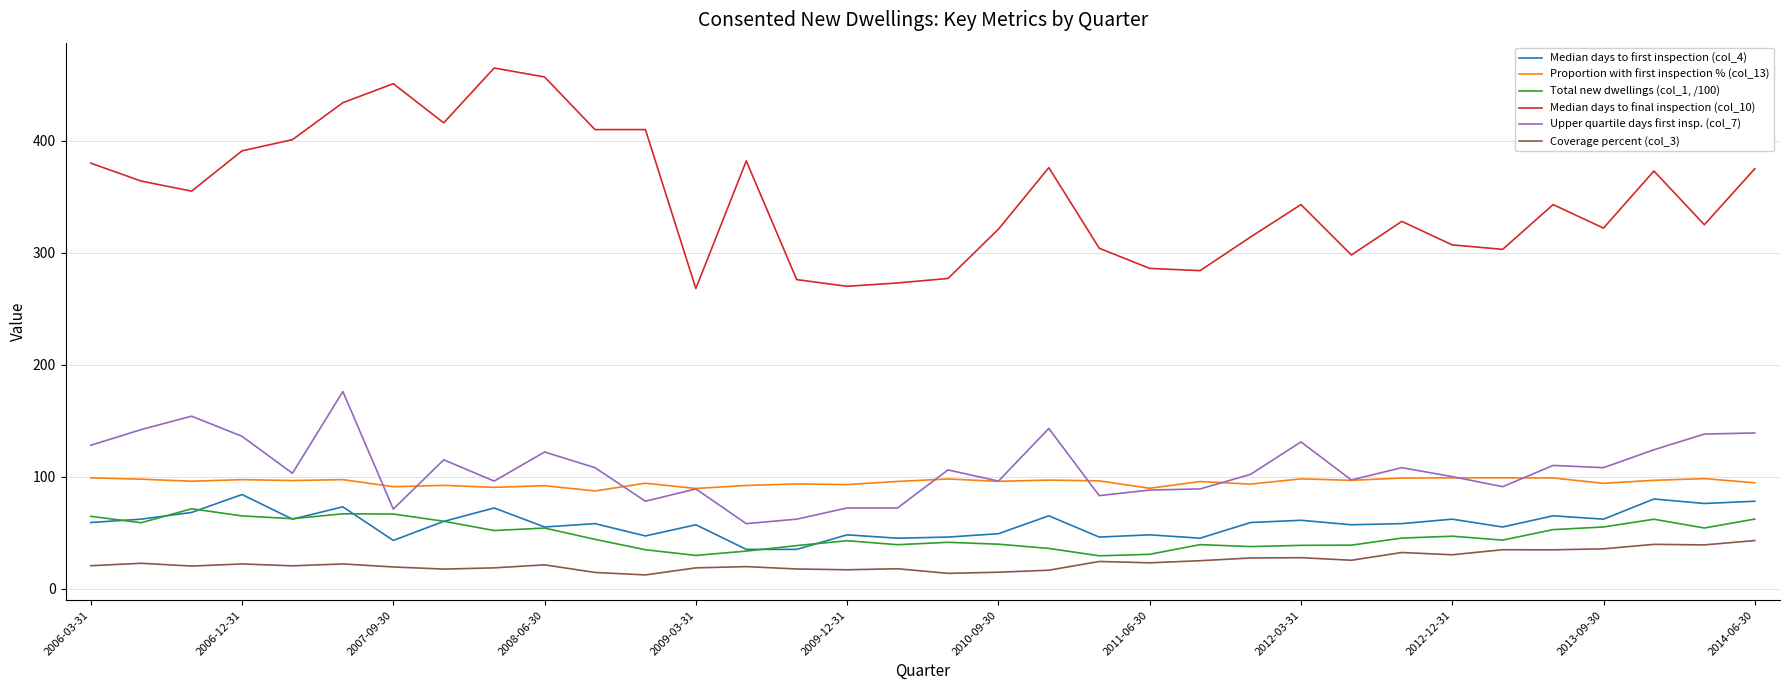

What is the minimum value for Median days to final inspection (col_10)?

268.0